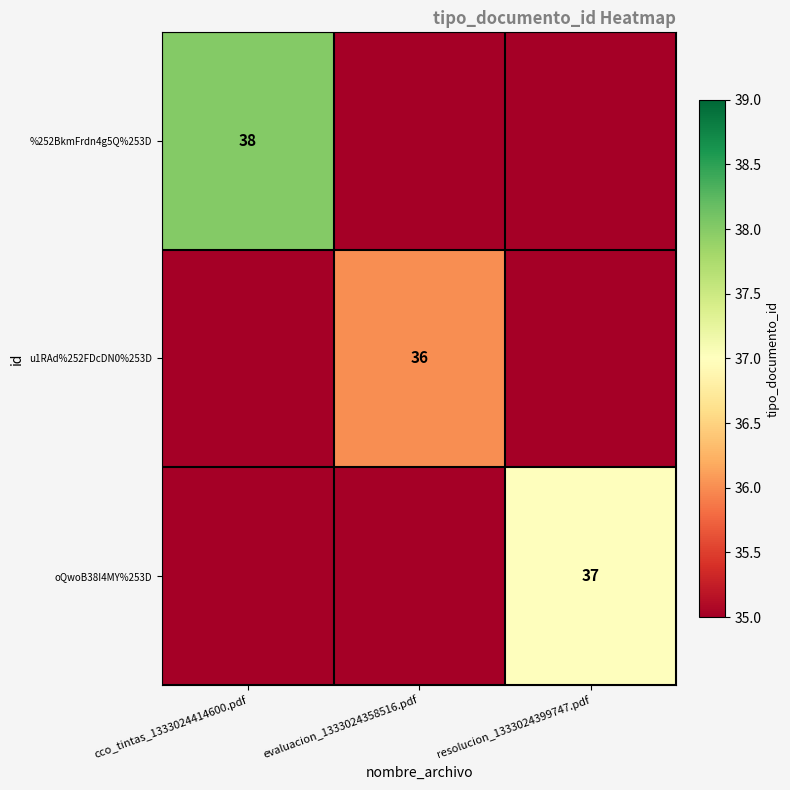

The %252BkmFrdn4g5Q%253D series shows 17 at cco_tintas_1333024414600.pdf. True or false?

False